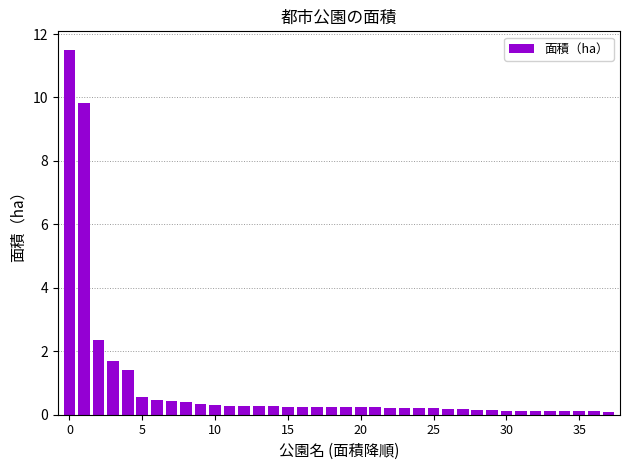

What is the difference between the second highest and minimum values?

9.7